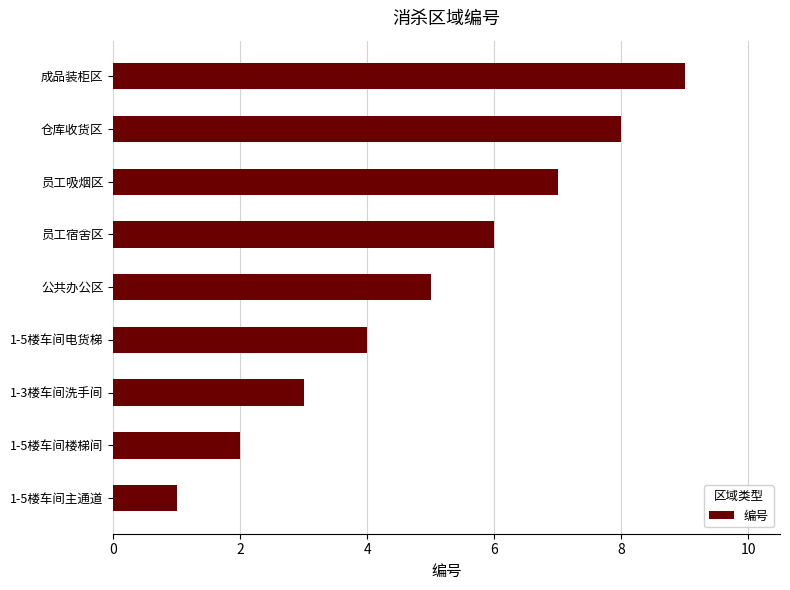

The chart shows a value of 5 at 员工吸烟区. True or false?

False